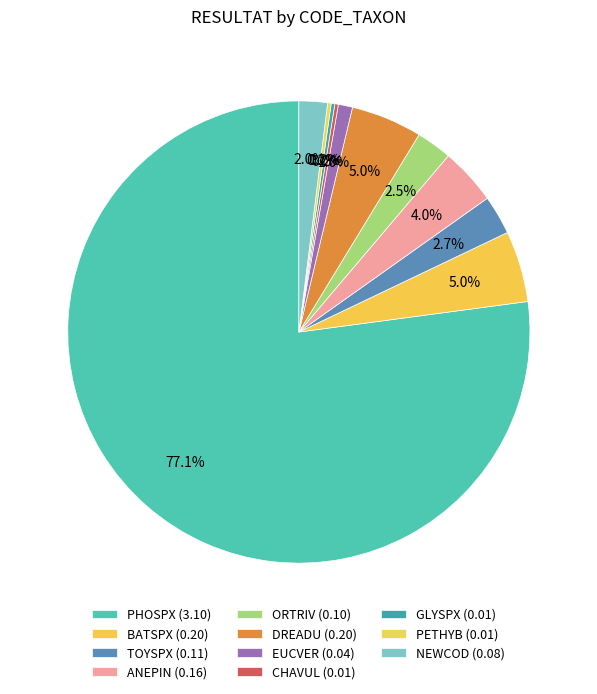

Which category has the smallest portion of the pie?

CHAVUL